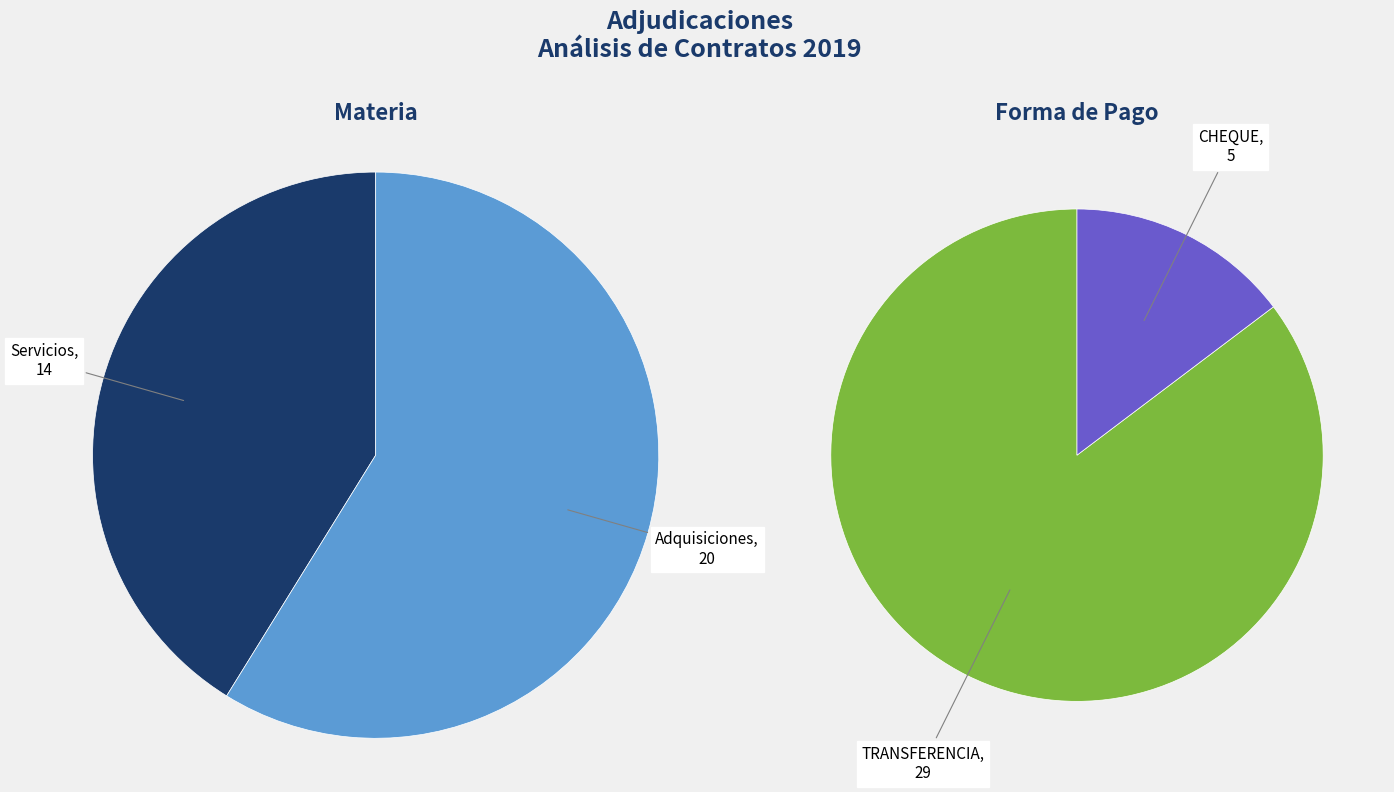

What percentage is the Adquisiciones slice, to the nearest percent?

59%